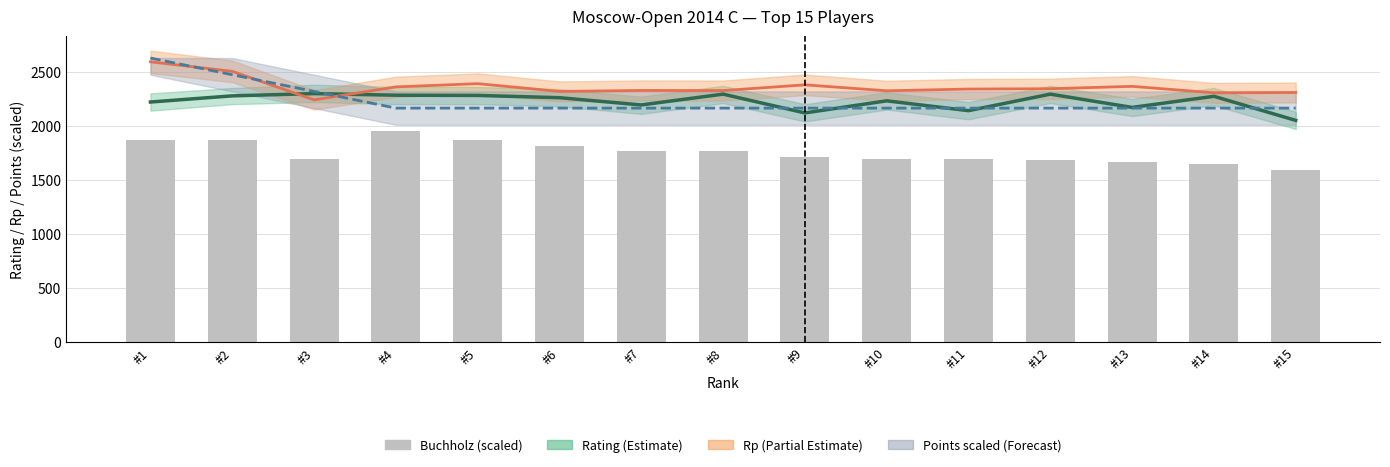

Reading left to right, extract all data points from this chart.

Rating: #1=2220.0	#2=2277.0	#3=2298.0	#4=2283.0	#5=2281.0	#6=2260.0	#7=2193.0	#8=2293.0	#9=2119.0	#10=2231.0	#11=2140.0	#12=2293.0	#13=2170.0	#14=2273.0	#15=2050.0
Performance Rating (Rp): #1=2592.0	#2=2504.0	#3=2240.0	#4=2360.0	#5=2390.0	#6=2318.0	#7=2327.0	#8=2326.0	#9=2379.0	#10=2324.0	#11=2340.0	#12=2343.0	#13=2365.0	#14=2305.0	#15=2308.0
Points (scaled): #1=2627.2	#2=2472.7	#3=2318.1	#4=2163.6	#5=2163.6	#6=2163.6	#7=2163.6	#8=2163.6	#9=2163.6	#10=2163.6	#11=2163.6	#12=2163.6	#13=2163.6	#14=2163.6	#15=2163.6
Buchholz (scaled): #1=1867.6	#2=1867.6	#3=1696.3	#4=1953.3	#5=1867.6	#6=1816.2	#7=1764.8	#8=1764.8	#9=1713.4	#10=1696.3	#11=1696.3	#12=1679.2	#13=1662.0	#14=1644.9	#15=1593.5